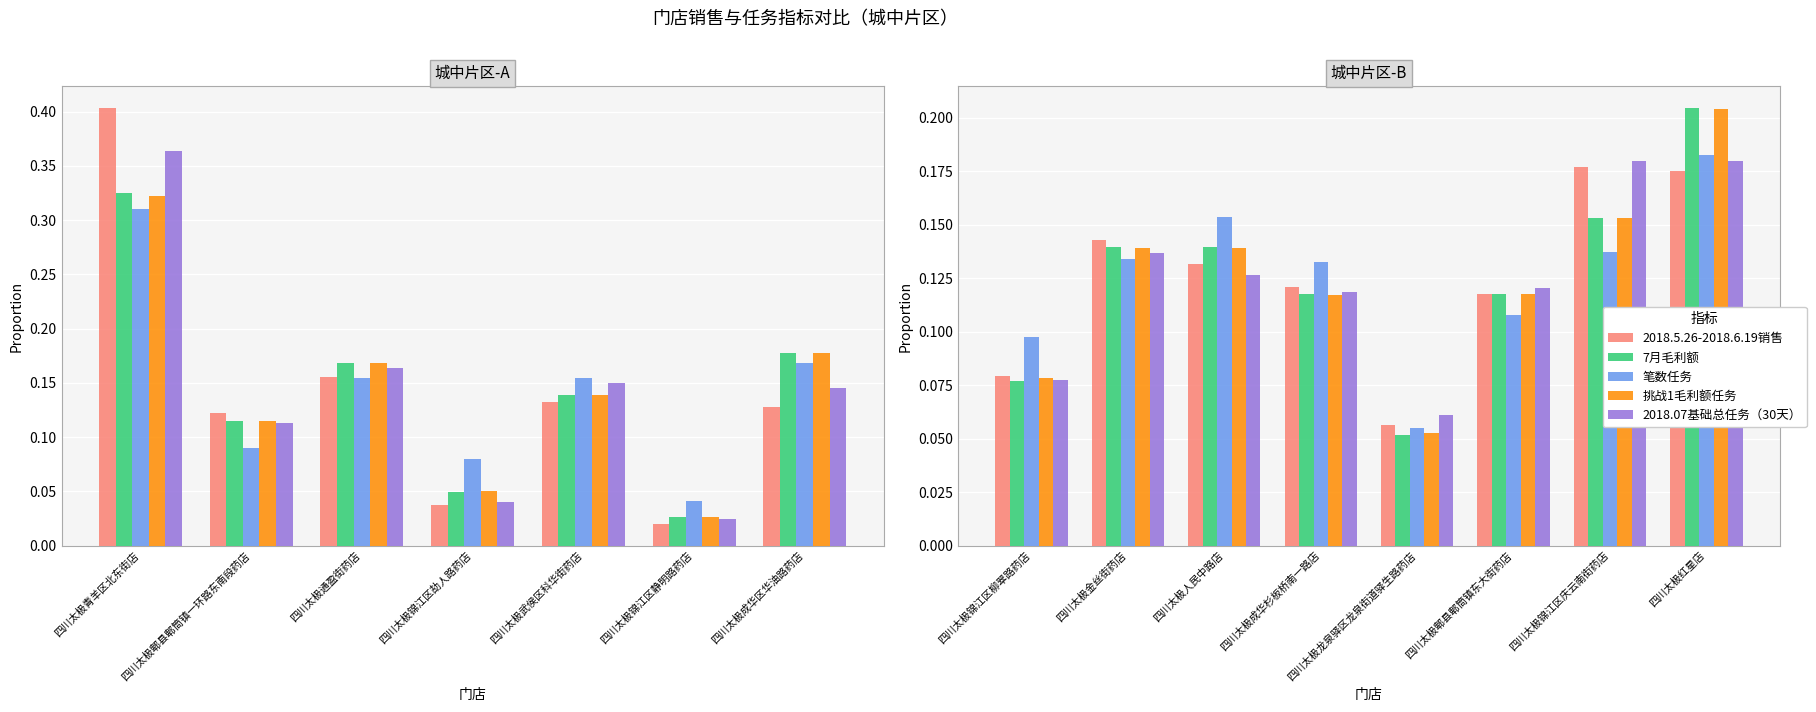

What is the average value of the 挑战1毛利额任务 series?

0.1